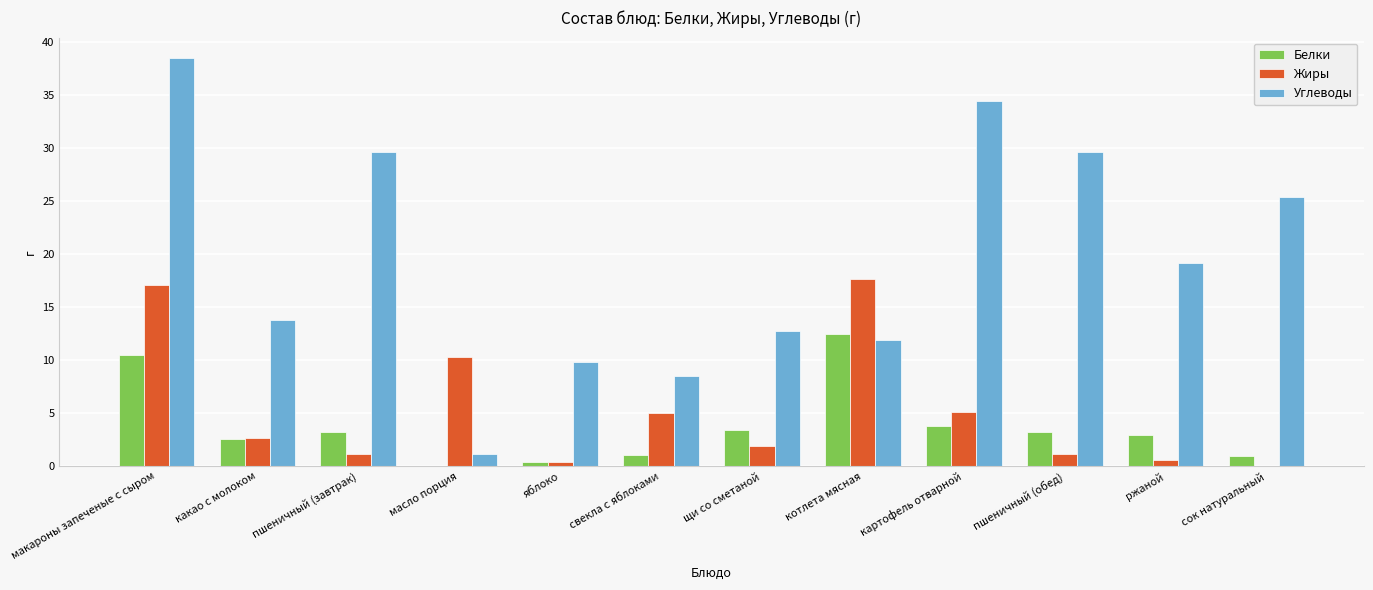

Where does the Углеводы series first go above 19?

макароны запеченые с сыром